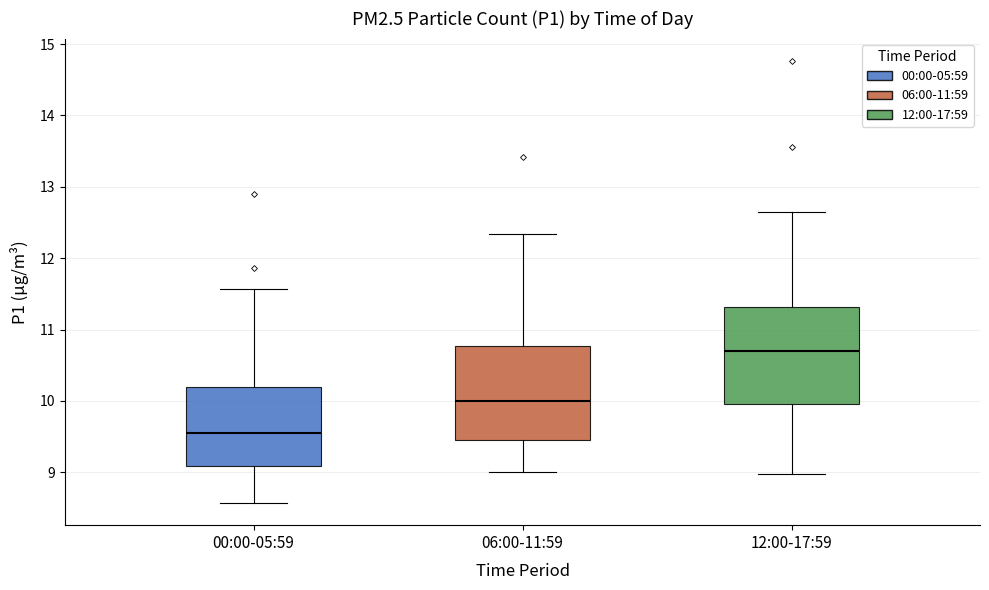

Reading left to right, read every box against the y-axis: the position of its median line, the range the box covers, and the ends of its whiskers. The values are not printed on the chart, so give them approximately, as read against the axis.

00:00-05:59: median 9.6, box 9.1 to 10.2, whiskers 8.6 to 11.6
06:00-11:59: median 10.0, box 9.5 to 10.8, whiskers 9.0 to 12.3
12:00-17:59: median 10.7, box 10.0 to 11.3, whiskers 9.0 to 12.6